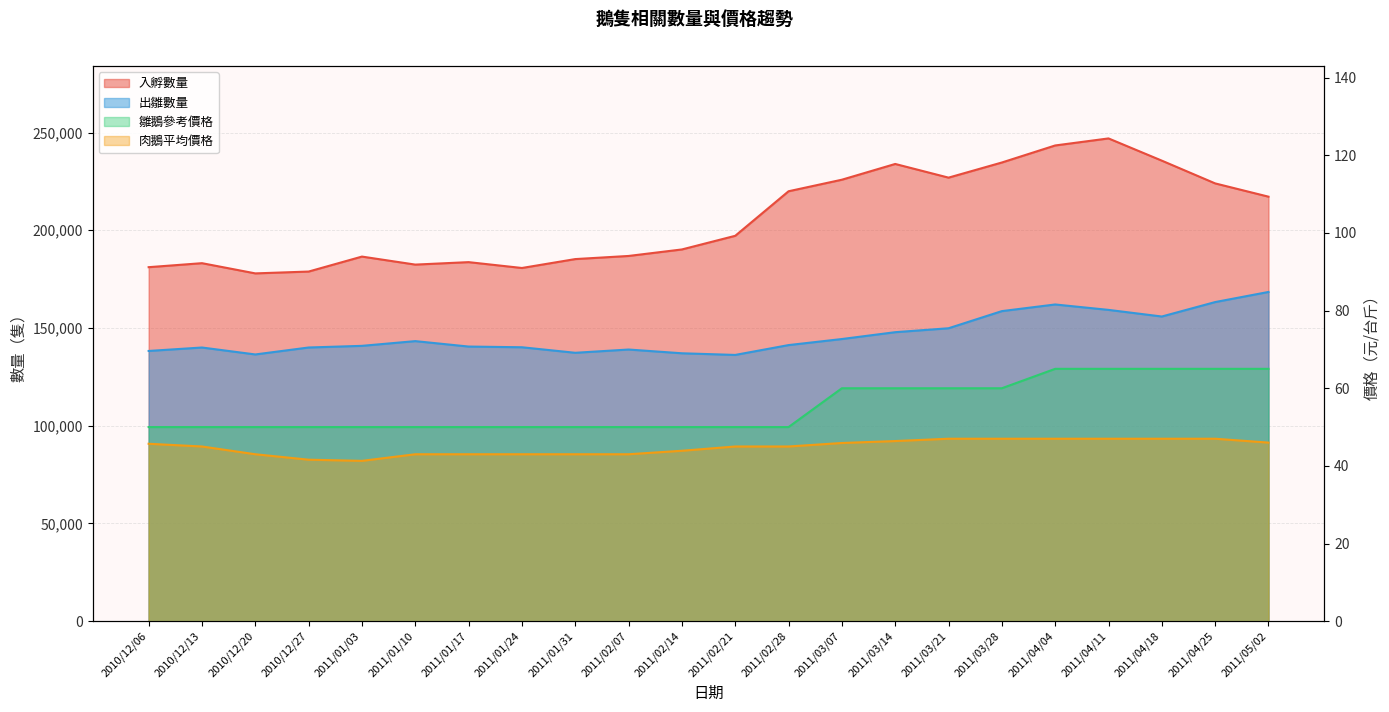

What is the difference between the highest and lowest values at 2011/05/02?

217142.0